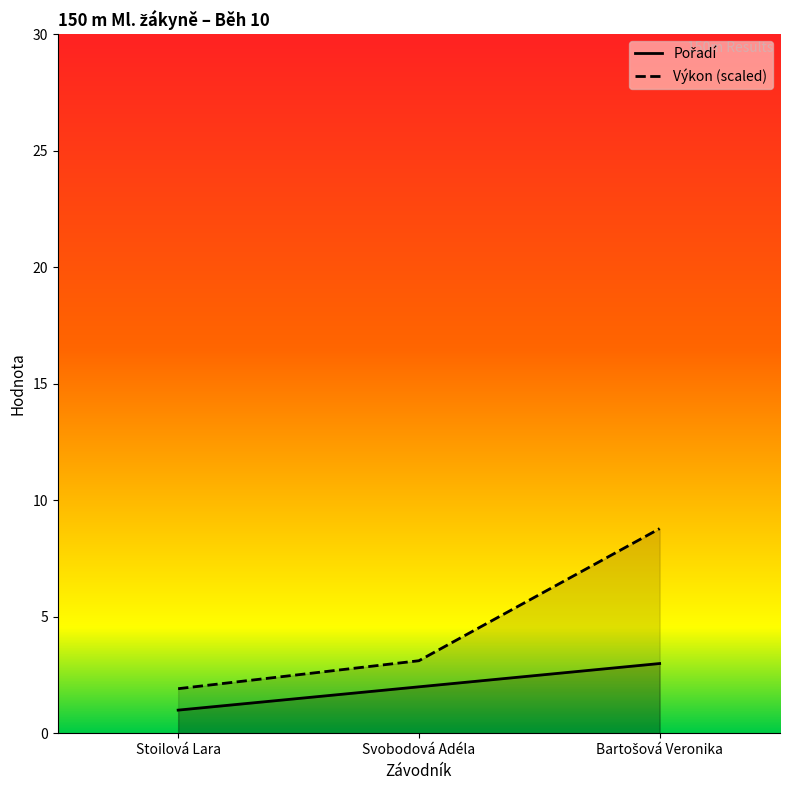

Which series has the widest spread of values?

Výkon